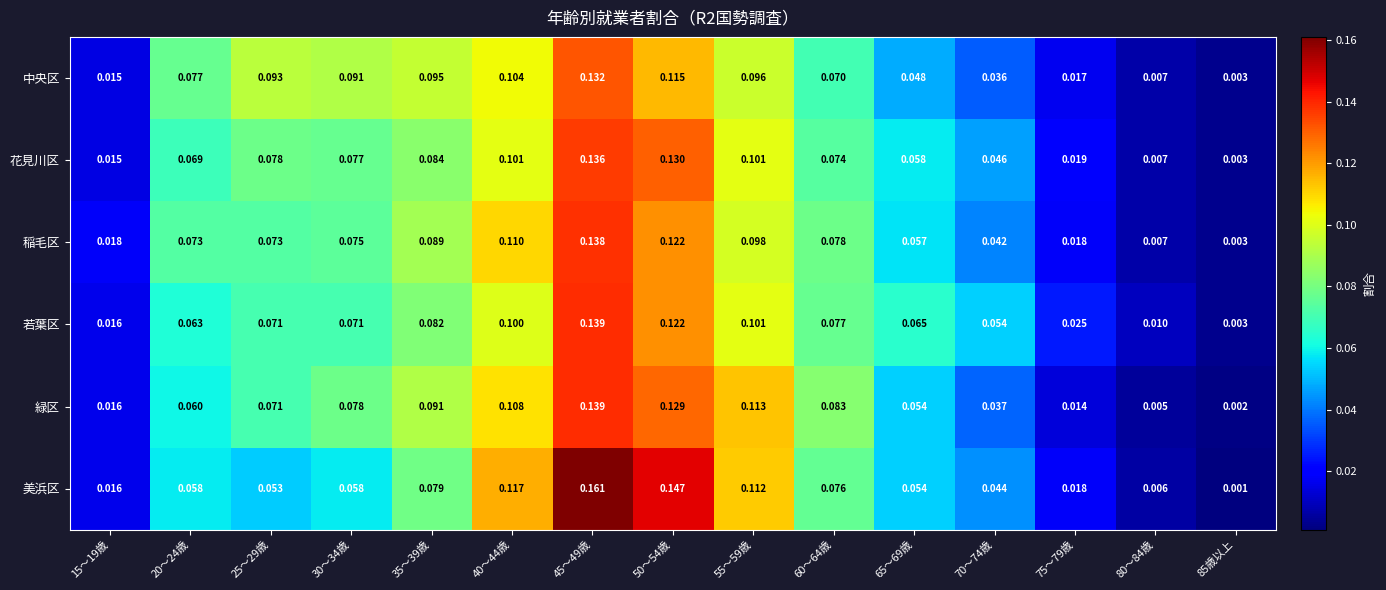

Which series has the widest spread of values?

美浜区